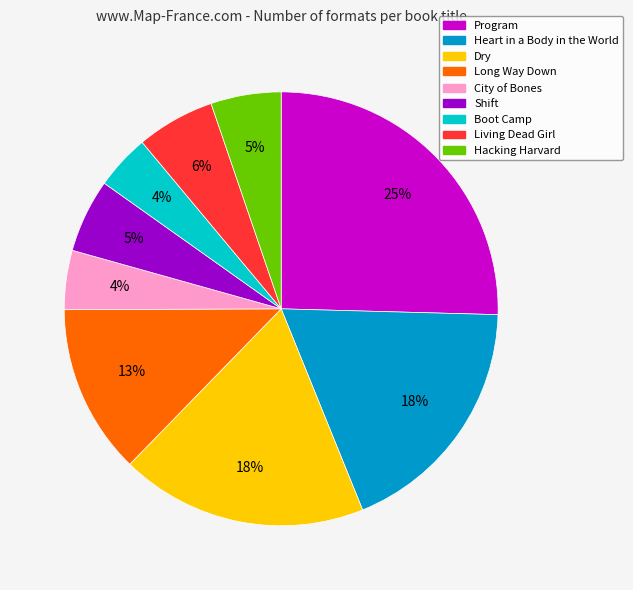

Does any single category account for the majority?

No